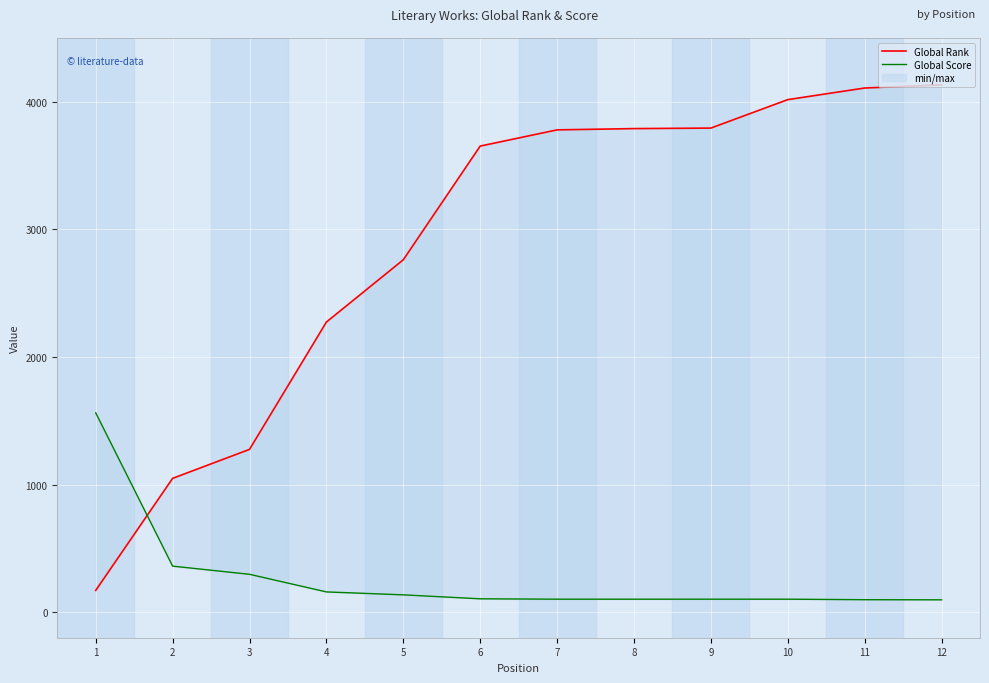

Is the value of Global Score at 10 greater than the value of Global Rank at 4?

No